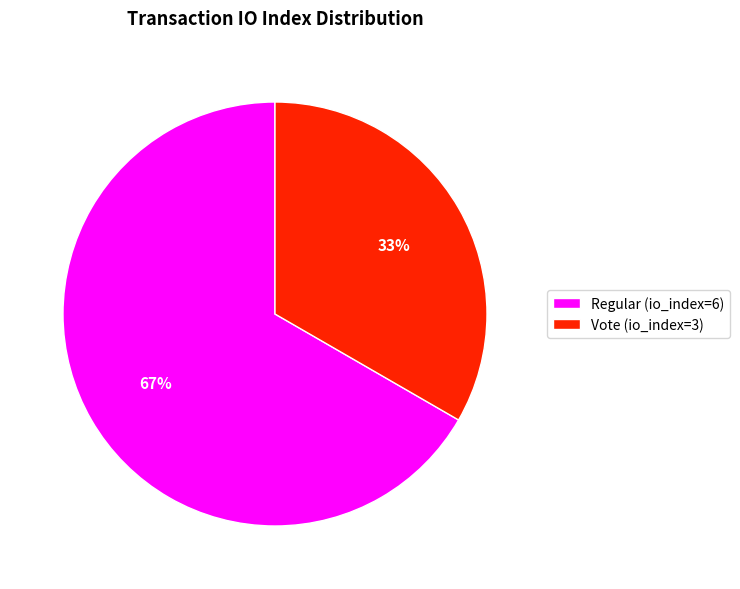

Rank the categories by value from lowest to highest.

Vote (io_index=3), Regular (io_index=6)